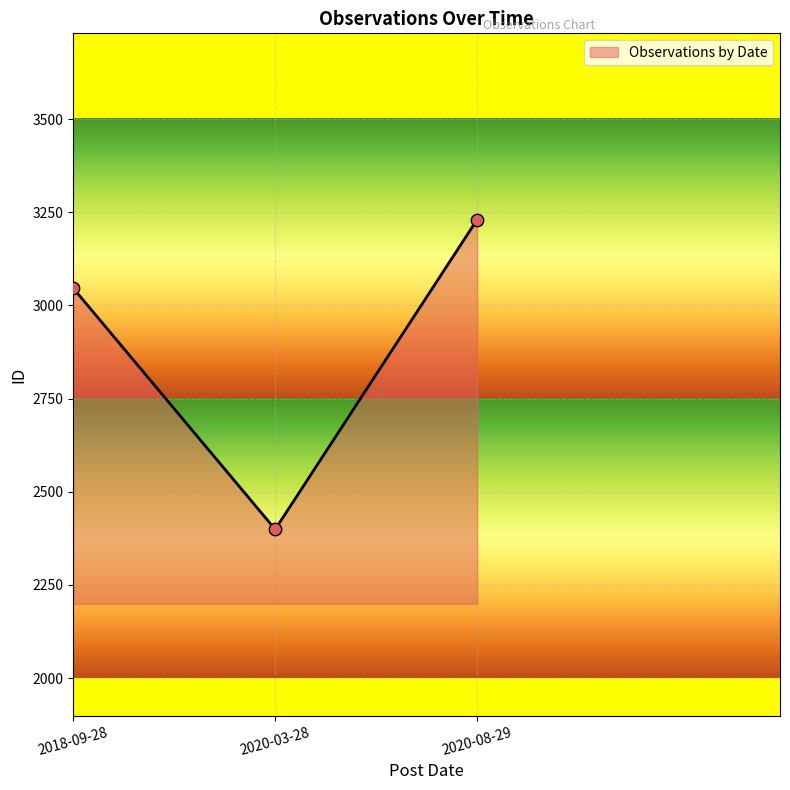

Approximately how many times larger is the value at 2018-09-28 compared to 2020-08-29?

0.9